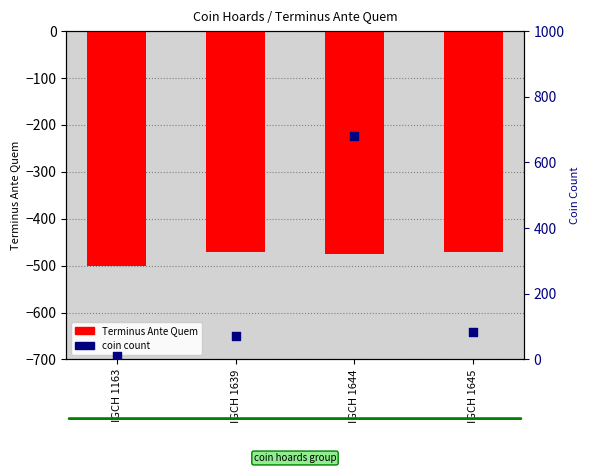

Which series contains the highest Y value?

coin count